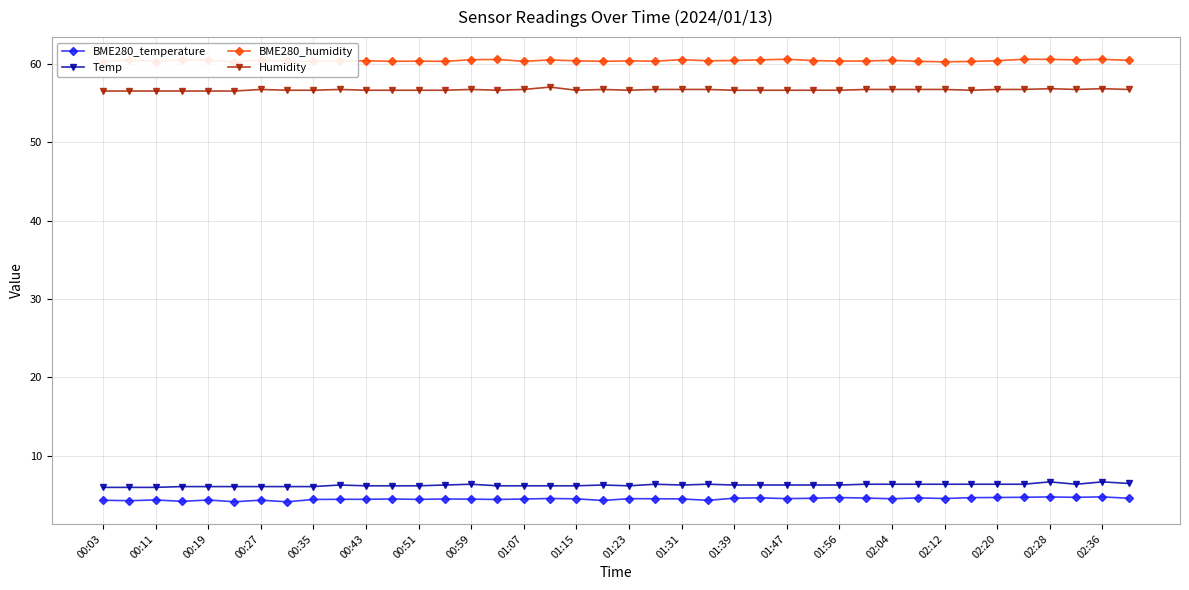

What is the maximum value for Humidity?

57.0